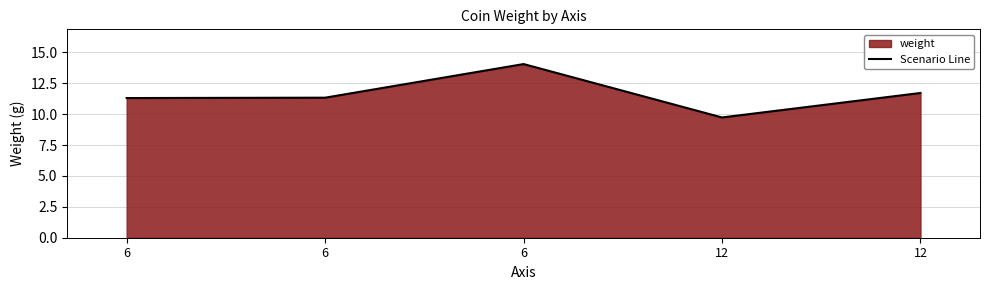

List the labels in order of value, smallest first.

12, 6, 6, 12, 6